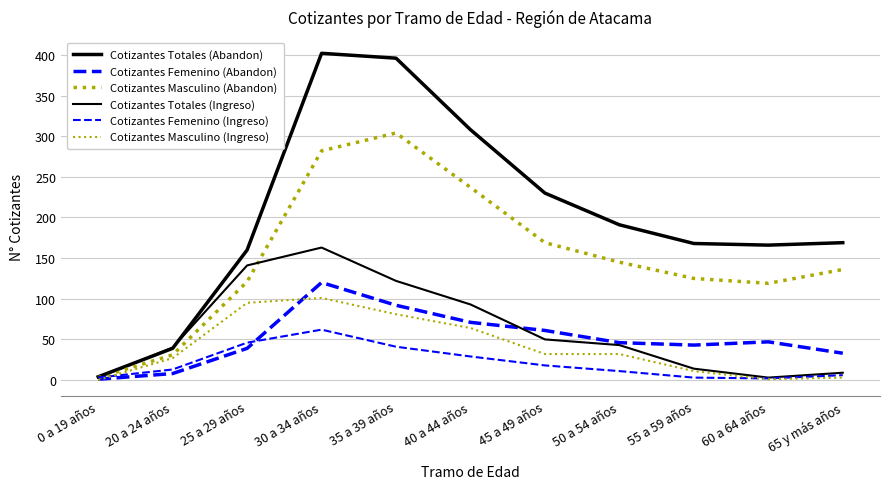

What is the difference between the maximum and minimum values in the Cotizantes Masculino (Abandon) series?

301